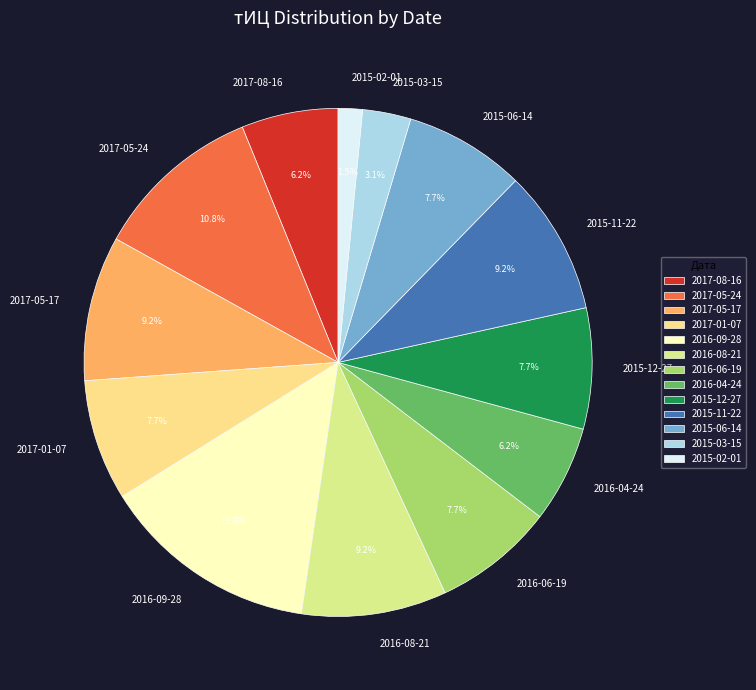

Approximately how many times larger is the value at 2016-08-21 compared to 2015-06-14?

1.2